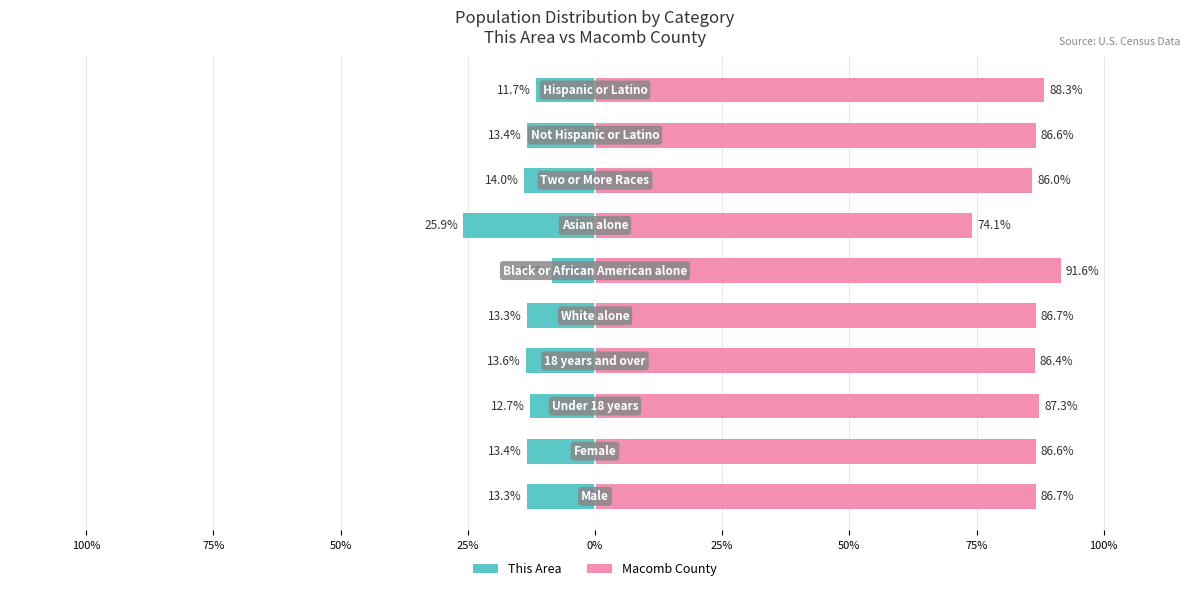

Are the bars horizontal?

Yes